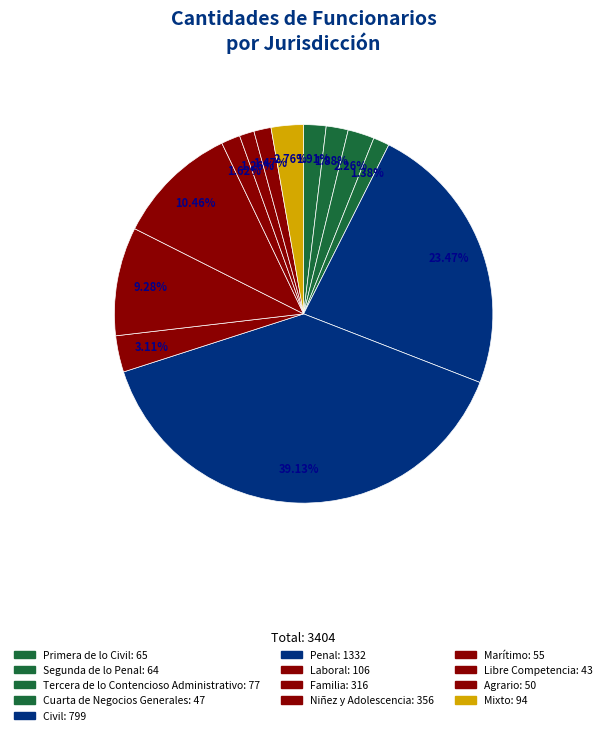

How many segments does this pie chart have?

13